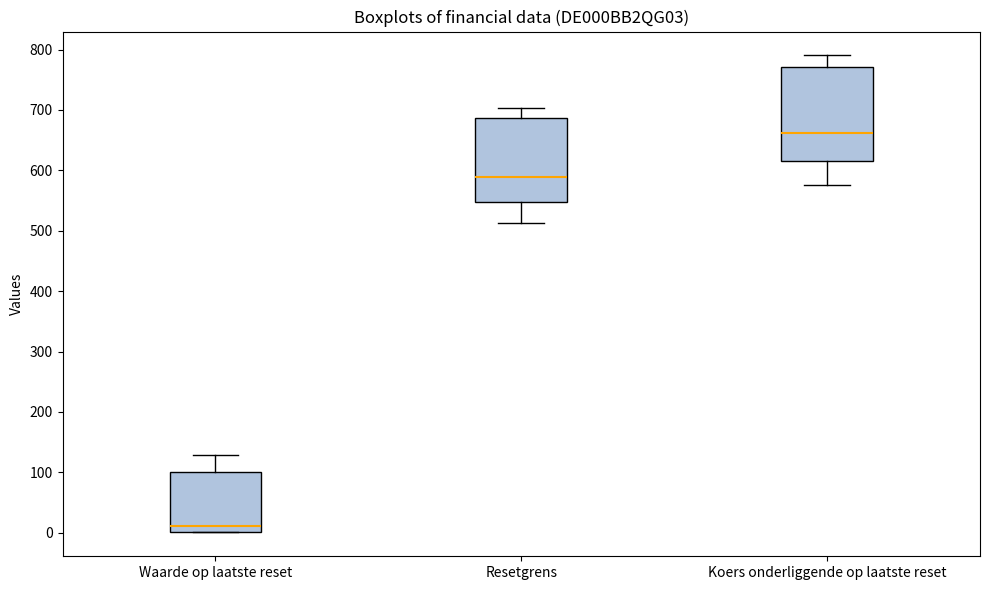

Where is the upper edge of the box for Resetgrens on the y-axis? The values are not printed on the chart, so give them approximately, as read against the axis.

690